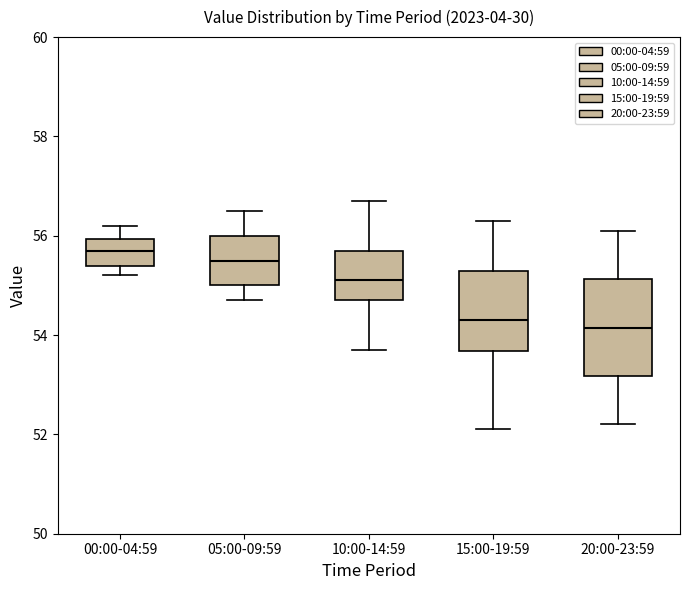

Reading left to right, read every box against the y-axis: the position of its median line, the range the box covers, and the ends of its whiskers. The values are not printed on the chart, so give them approximately, as read against the axis.

00:00-04:59: median 55.8, box 55.4 to 56.0, whiskers 55.2 to 56.2
05:00-09:59: median 55.6, box 55.0 to 56.0, whiskers 54.8 to 56.6
10:00-14:59: median 55.2, box 54.8 to 55.8, whiskers 53.8 to 56.8
15:00-19:59: median 54.4, box 53.6 to 55.4, whiskers 52.2 to 56.4
20:00-23:59: median 54.2, box 53.2 to 55.2, whiskers 52.2 to 56.2